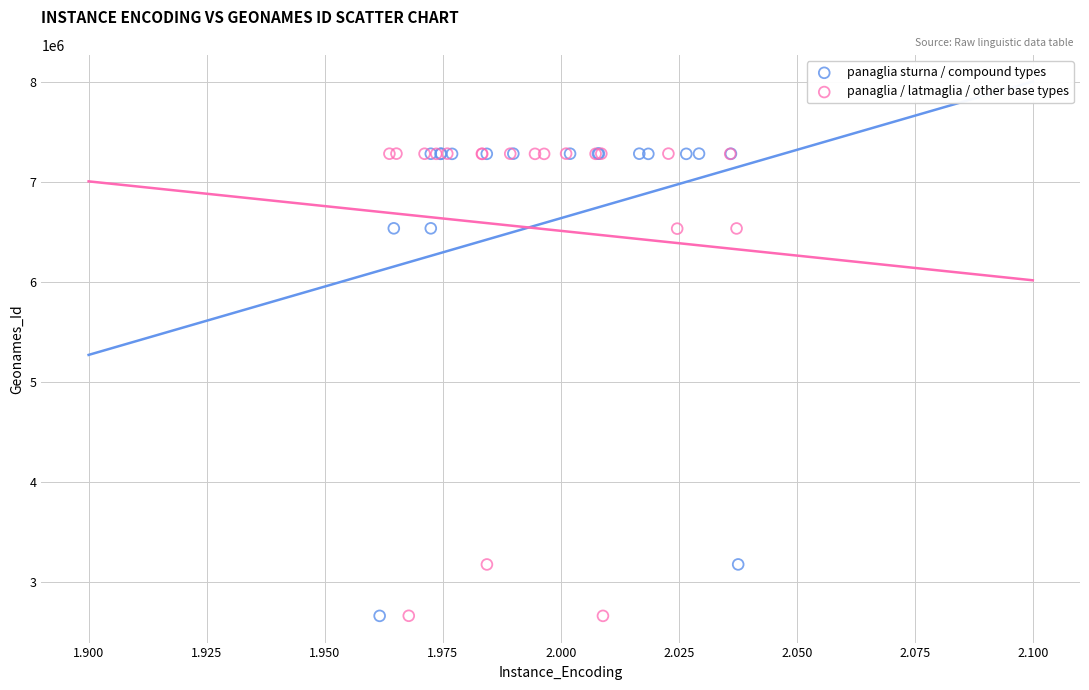

What are all the series names shown in the legend?

panaglia sturna / compound types, panaglia / latmaglia / other base types